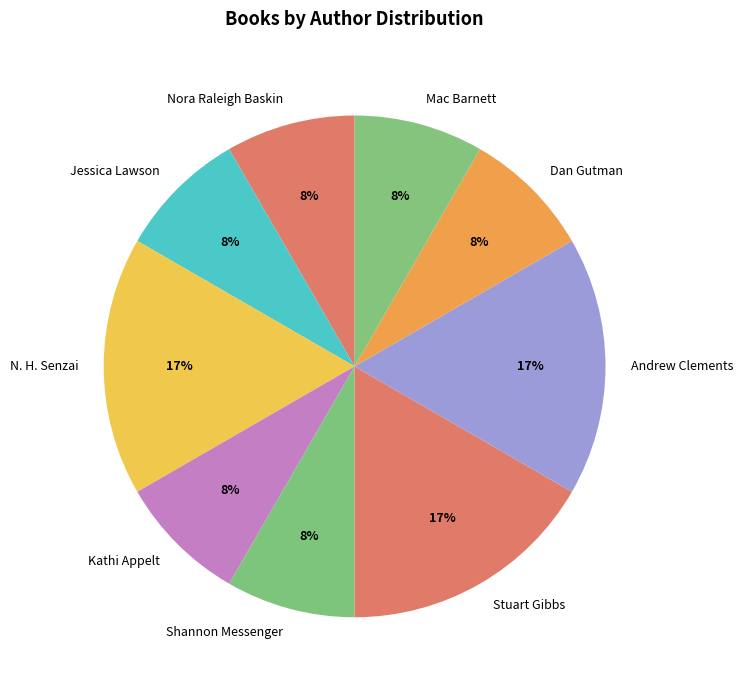

The Jessica Lawson slice represents 8% of the pie. True or false?

True